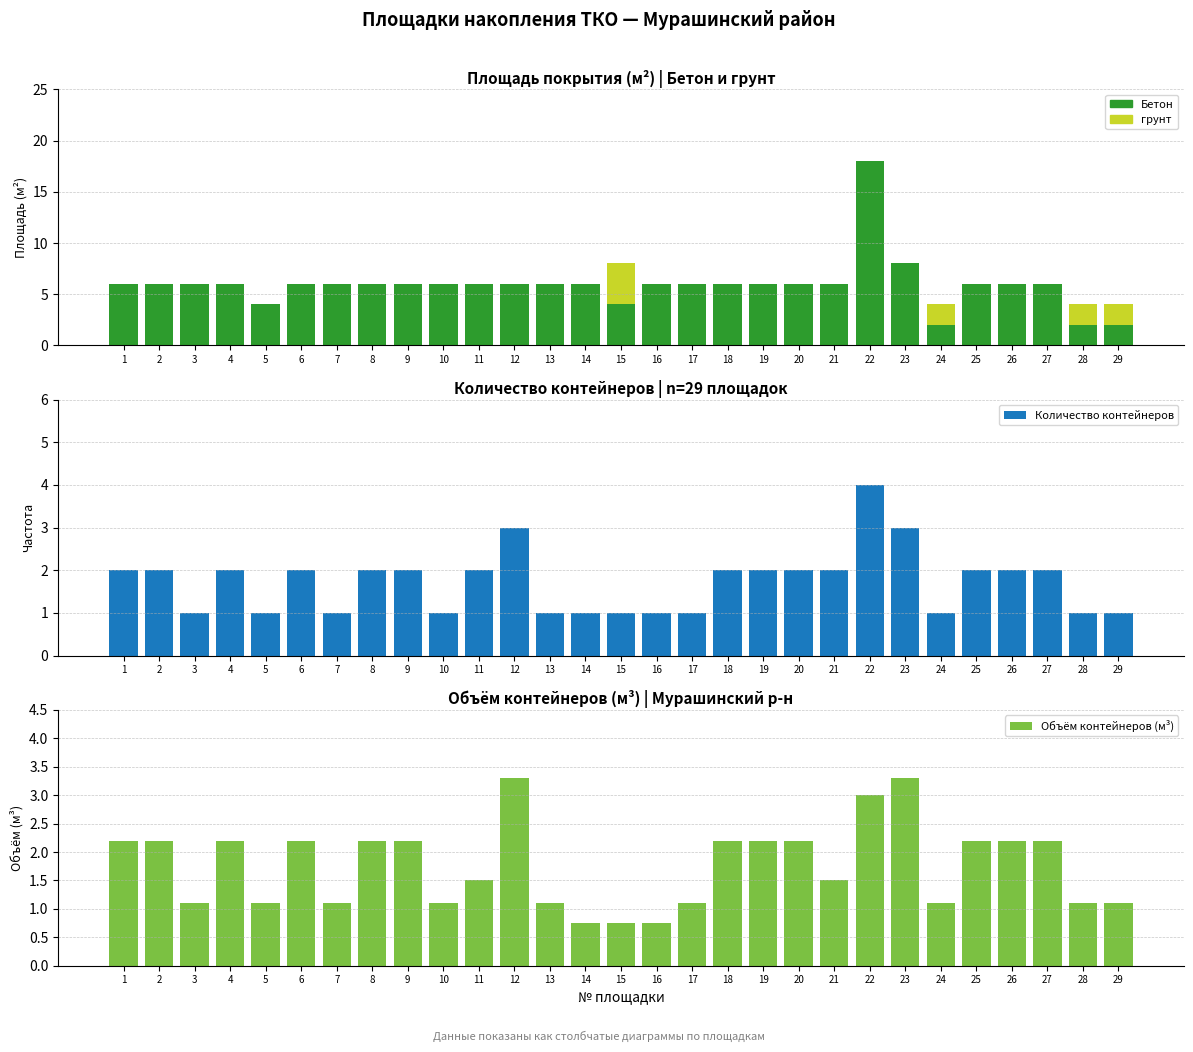

Rank the categories by Объём контейнеров (м³) value from lowest to highest.

14, 15, 16, 3, 5, 7, 10, 13, 17, 24, 28, 29, 11, 21, 1, 2, 4, 6, 8, 9, 18, 19, 20, 25, 26, 27, 22, 12, 23